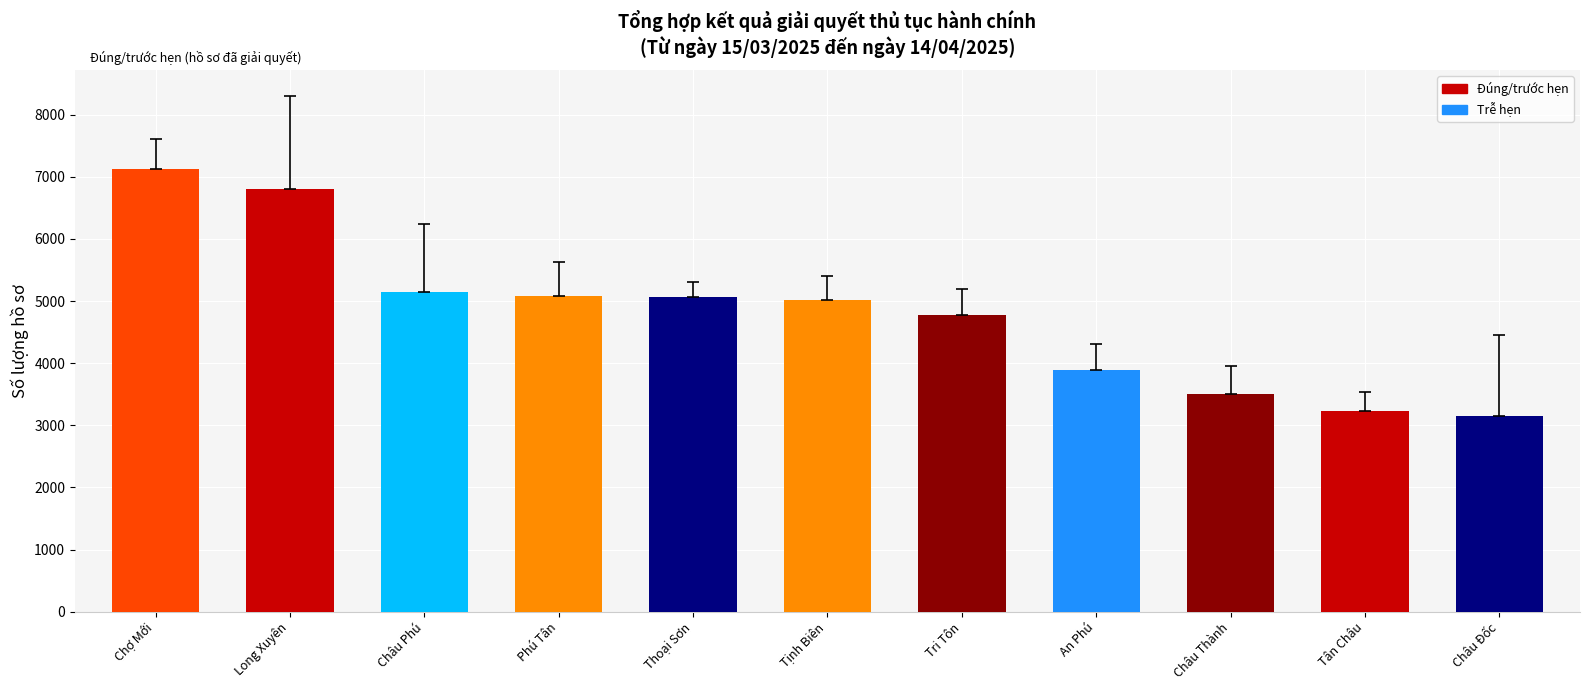

What is the smallest value displayed?

3142